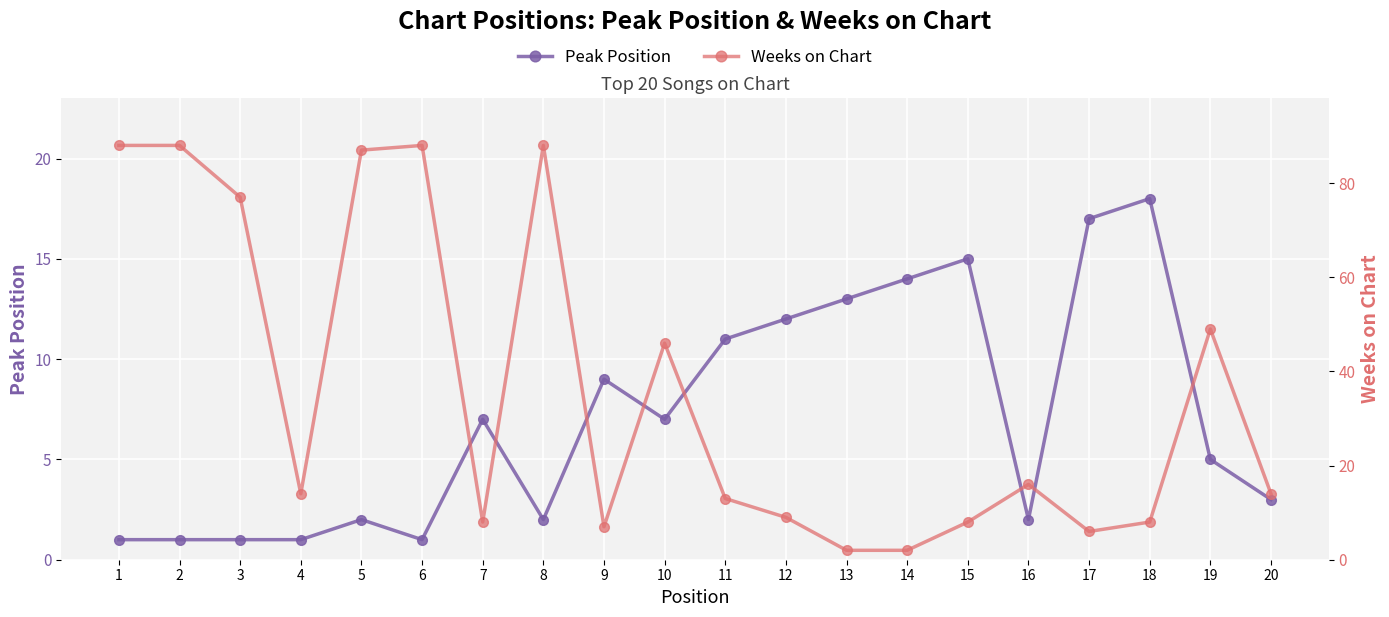

Rank the series by their average value, from lowest to highest.

Peak Position, Weeks on Chart